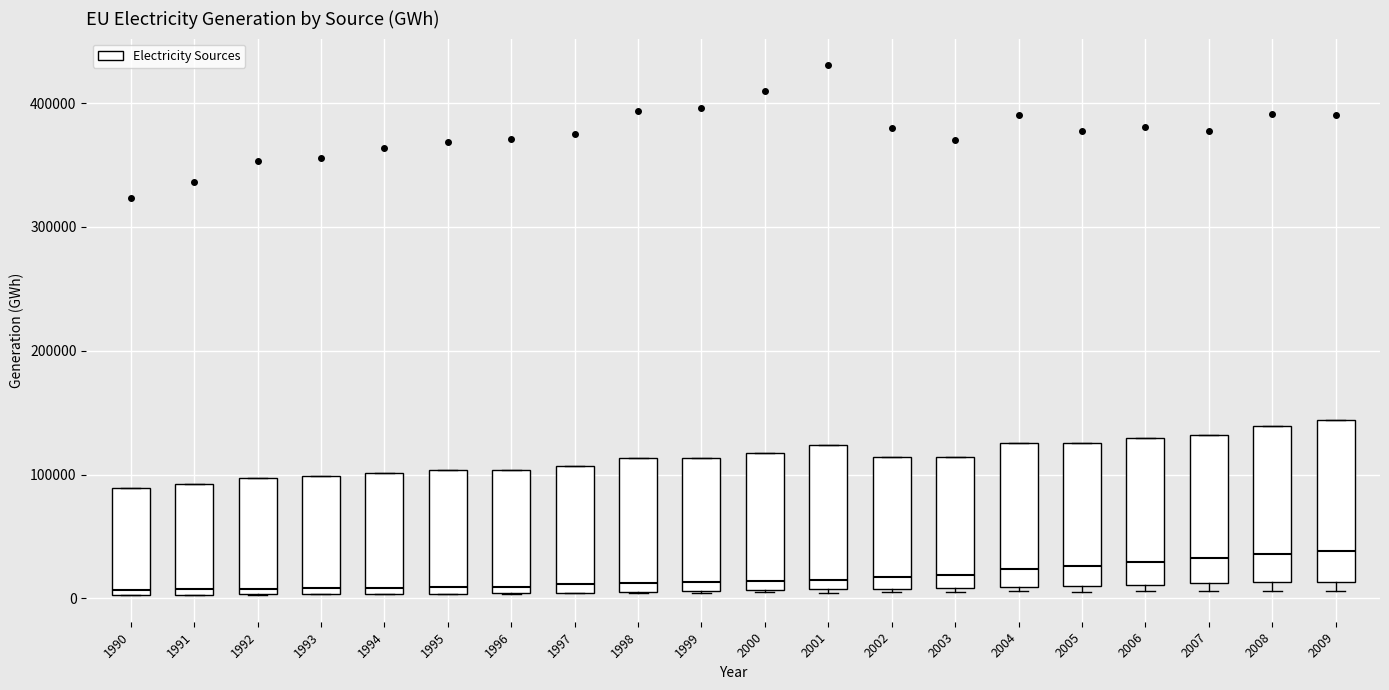

Reading left to right, read every box against the y-axis: the position of its median line, the range the box covers, and the ends of its whiskers. The values are not printed on the chart, so give them approximately, as read against the axis.

1990: median 10000, box 0 to 90000, whiskers 0 to 90000
1991: median 10000, box 0 to 90000, whiskers 0 to 90000
1992: median 10000, box 0 to 100000, whiskers 0 to 100000
1993: median 10000, box 0 to 100000, whiskers 0 to 100000
1994: median 10000, box 0 to 100000, whiskers 0 to 100000
1995: median 10000, box 0 to 100000, whiskers 0 to 100000
1996: median 10000, box 0 to 100000, whiskers 0 to 100000
1997: median 10000, box 0 to 110000, whiskers 0 to 110000
1998: median 10000 (just above the box's lower edge), box 10000 to 110000, whiskers 0 to 110000
1999: median 10000 (just above the box's lower edge), box 10000 to 110000, whiskers 0 to 110000
2000: median 10000 (just above the box's lower edge), box 10000 to 120000, whiskers 0 to 120000
2001: median 10000 (just above the box's lower edge), box 10000 to 120000, whiskers 0 to 120000
2002: median 20000, box 10000 to 110000, whiskers 0 to 110000
2003: median 20000, box 10000 to 110000, whiskers 10000 to 110000
2004: median 20000, box 10000 to 130000, whiskers 10000 (just below the box's lower edge) to 130000
2005: median 30000, box 10000 to 130000, whiskers 10000 (just below the box's lower edge) to 130000
2006: median 30000, box 10000 to 130000, whiskers 10000 (just below the box's lower edge) to 130000
2007: median 30000, box 10000 to 130000, whiskers 10000 (just below the box's lower edge) to 130000
2008: median 40000, box 10000 to 140000, whiskers 10000 (just below the box's lower edge) to 140000
2009: median 40000, box 10000 to 140000, whiskers 10000 (just below the box's lower edge) to 140000